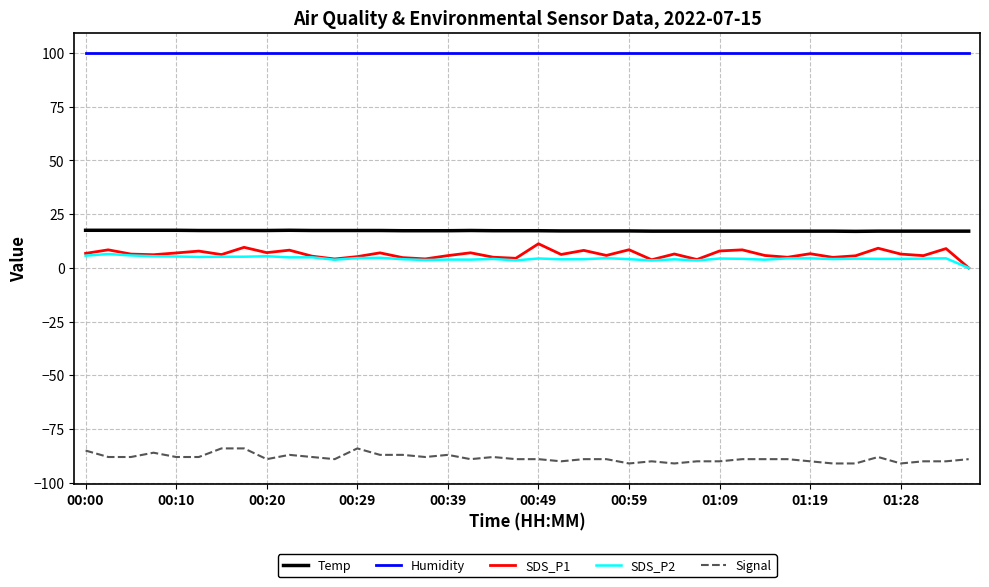

True or false: Signal has more than 1 interior local peaks.

True